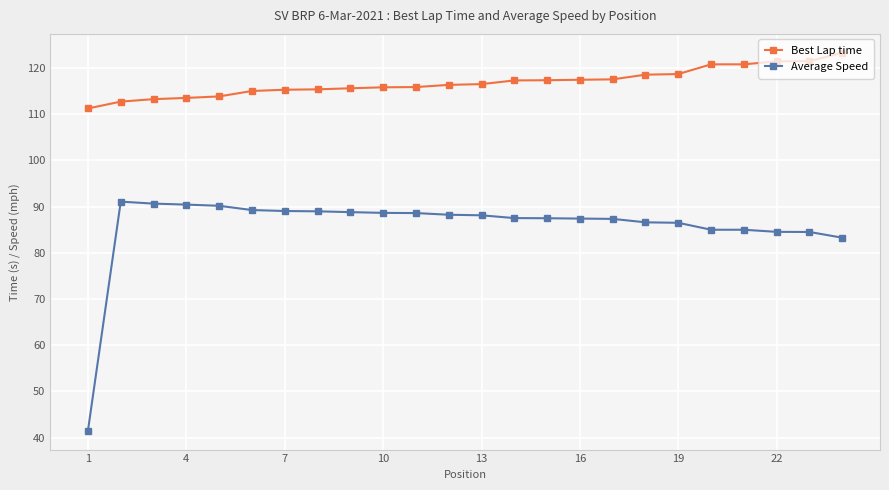

Count the number of categories in the chart.

24